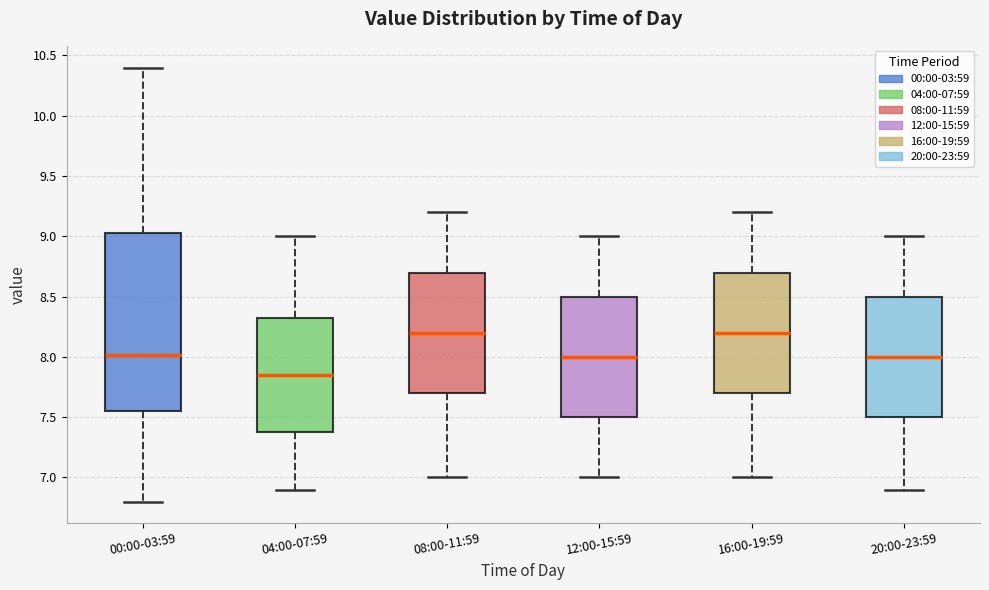

Comparing the boxes themselves (not the whiskers), which one is the tallest?

00:00-03:59